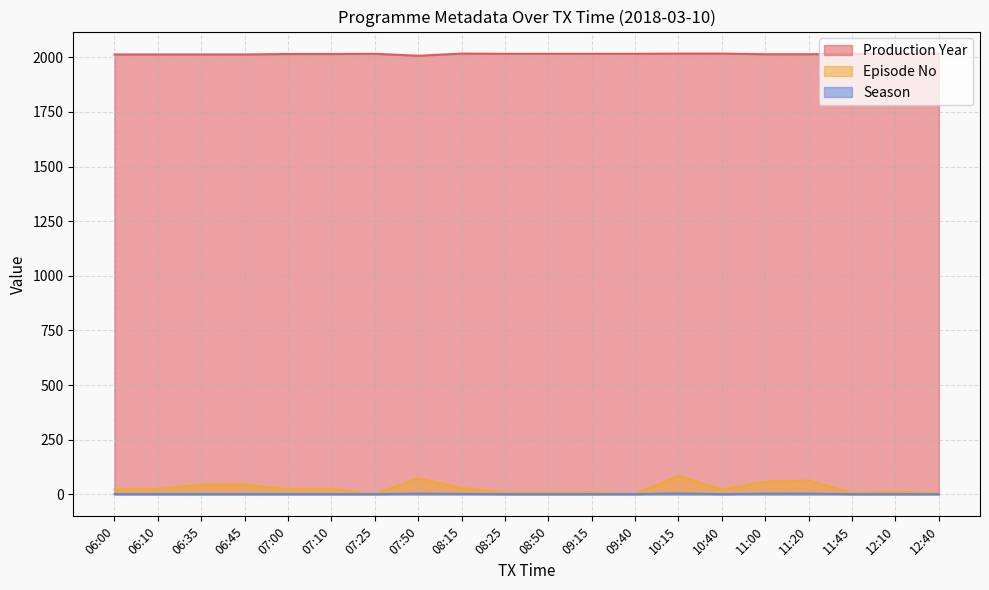

The Episode No series shows 12 at 08:25. True or false?

False